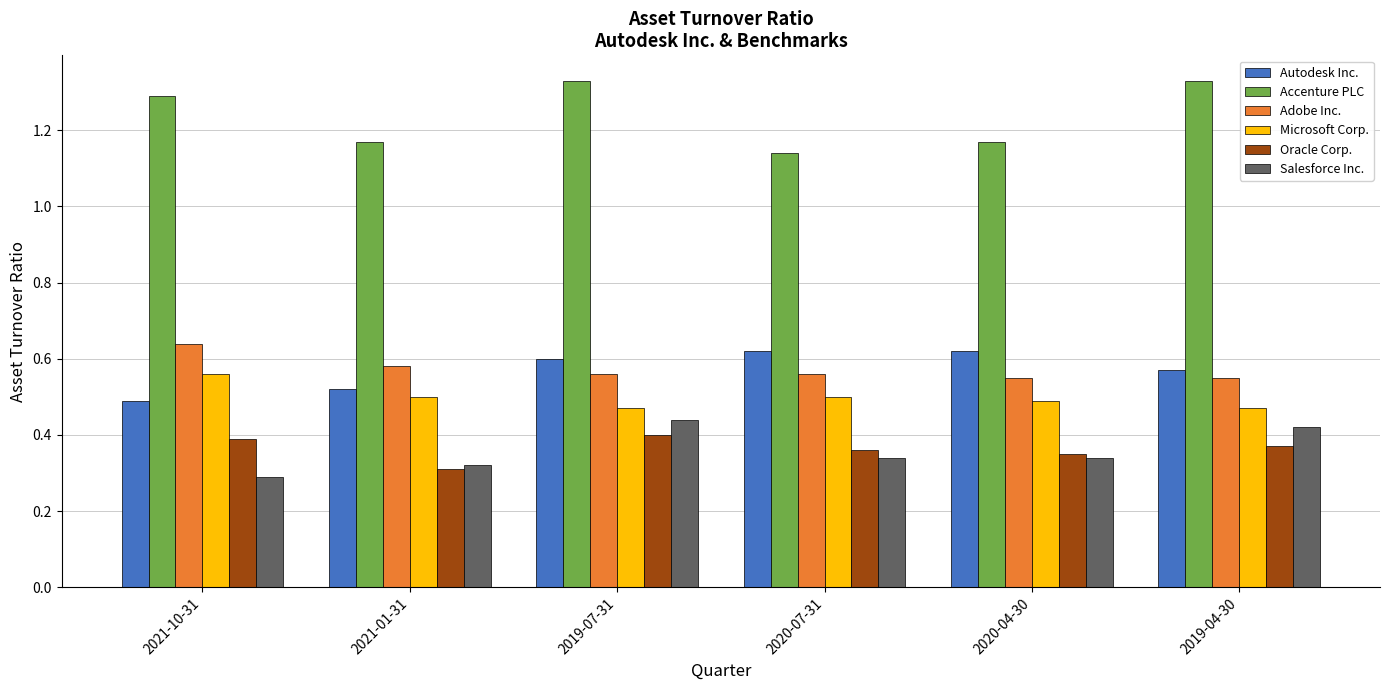

What is the sum of all Microsoft Corp. values?

3.0